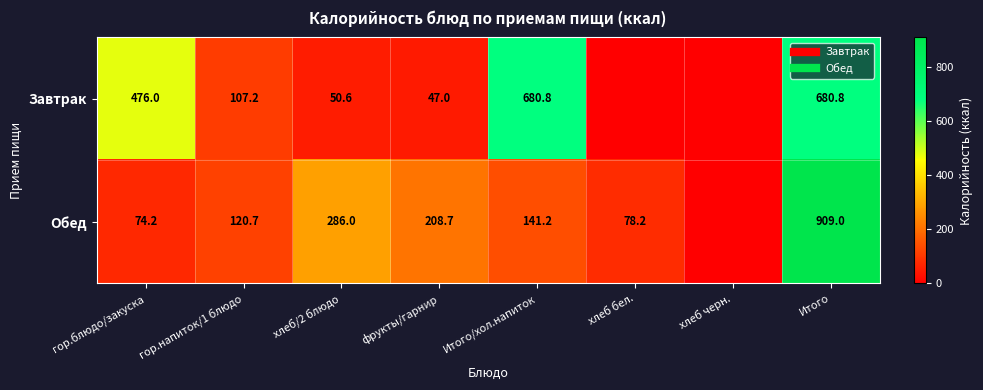

Where does the Завтрак series first go above 107?

гор.блюдо/закуска